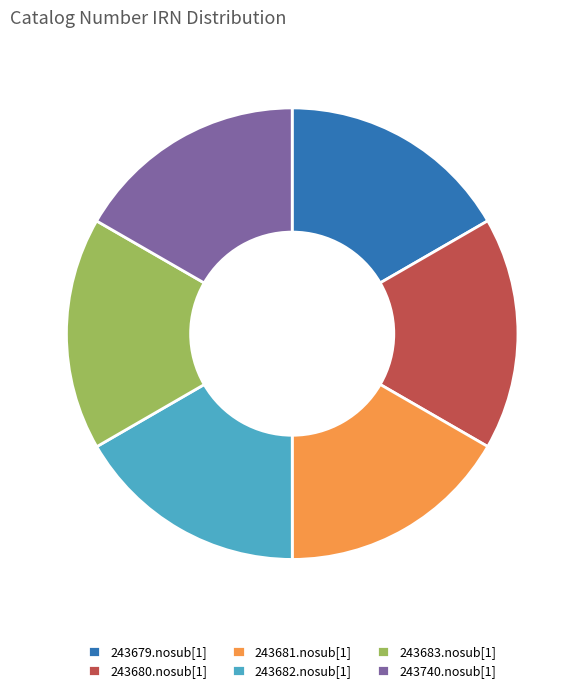

What is the ratio of the value at 243683.nosub[1] to the value at 243740.nosub[1]?

1.0